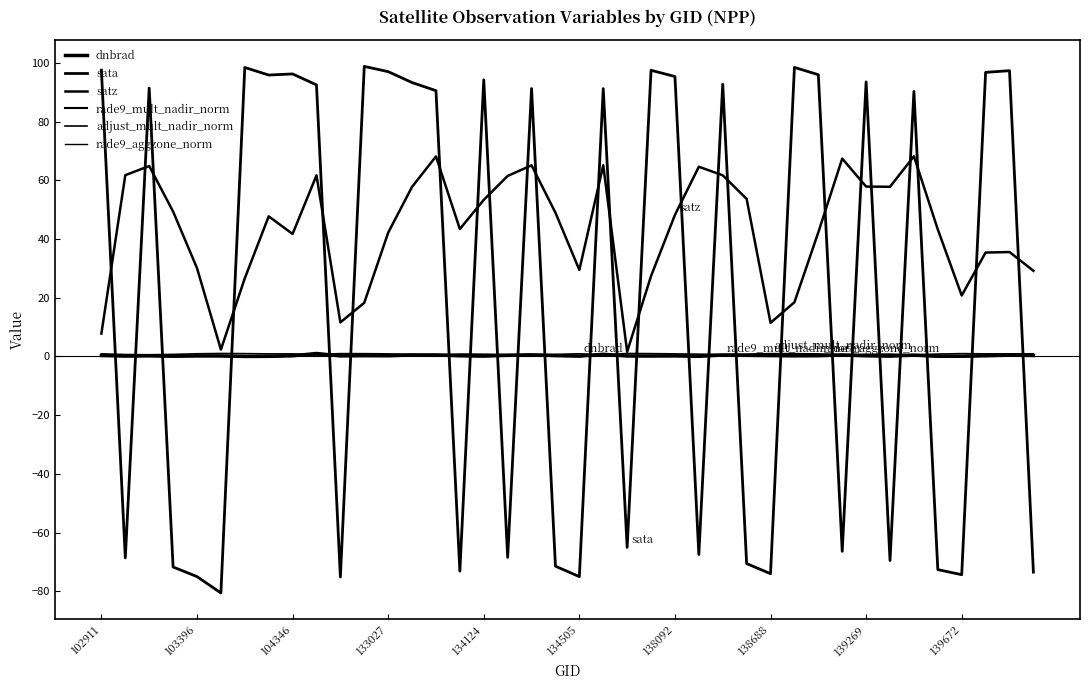

Does the chart have visible grid lines?

No